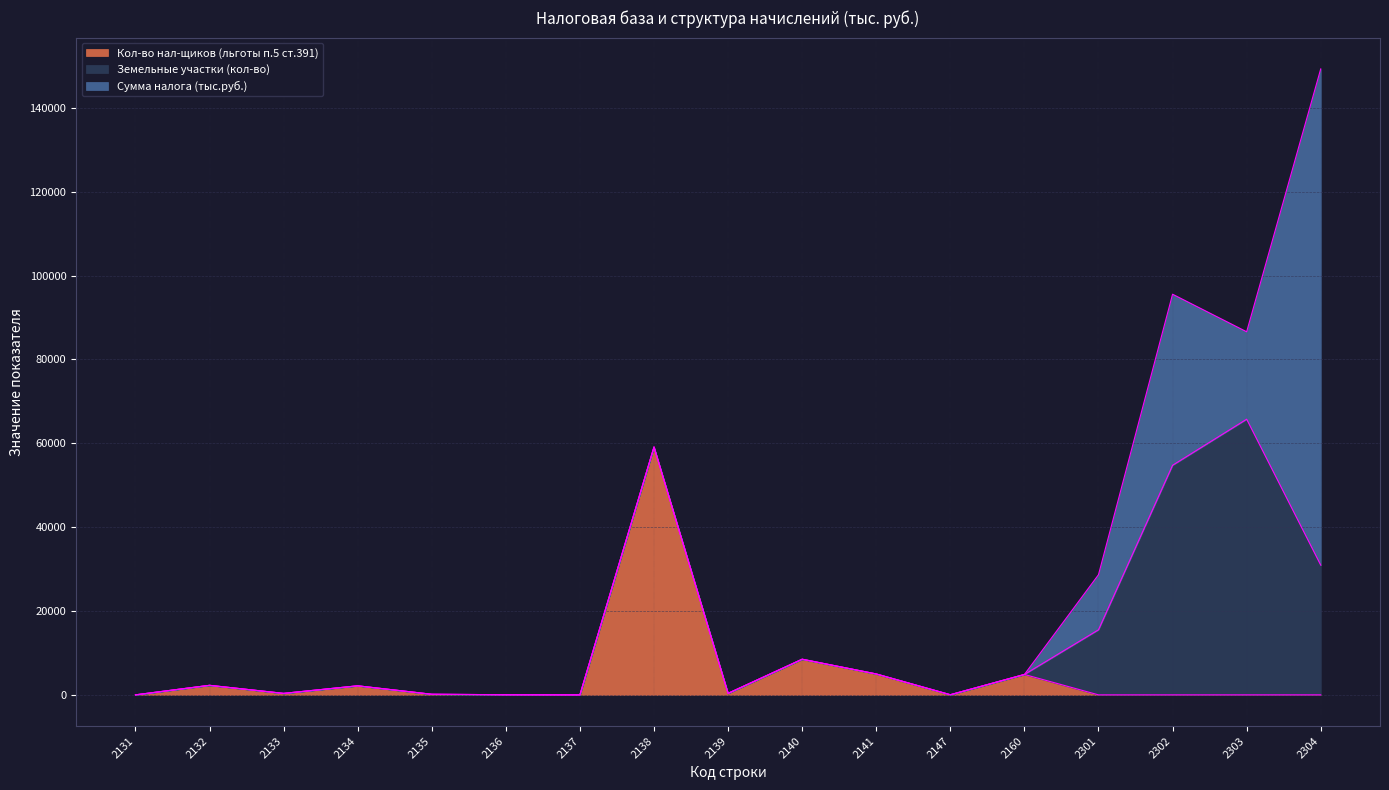

The value of Земельные участки (кол-во) at 2134 is 0. True or false?

True